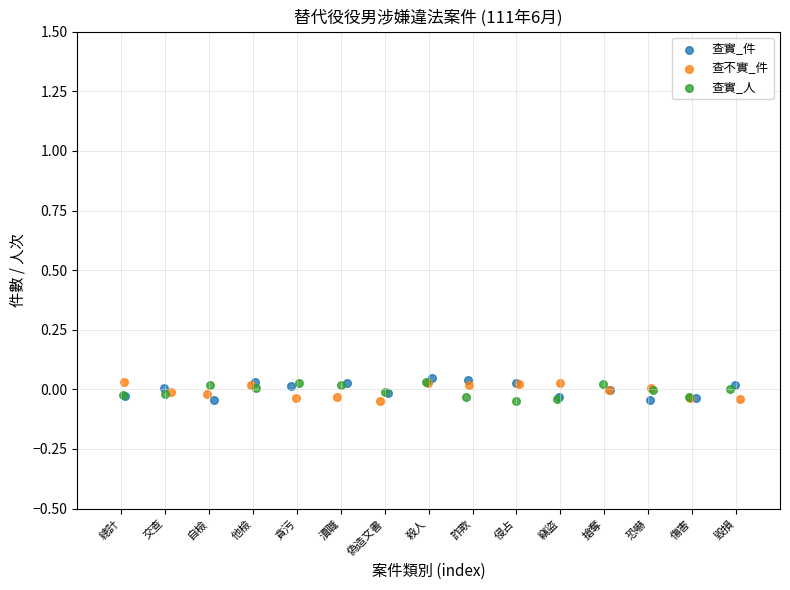

What are all the series names shown in the legend?

查實_件, 查不實_件, 查實_人